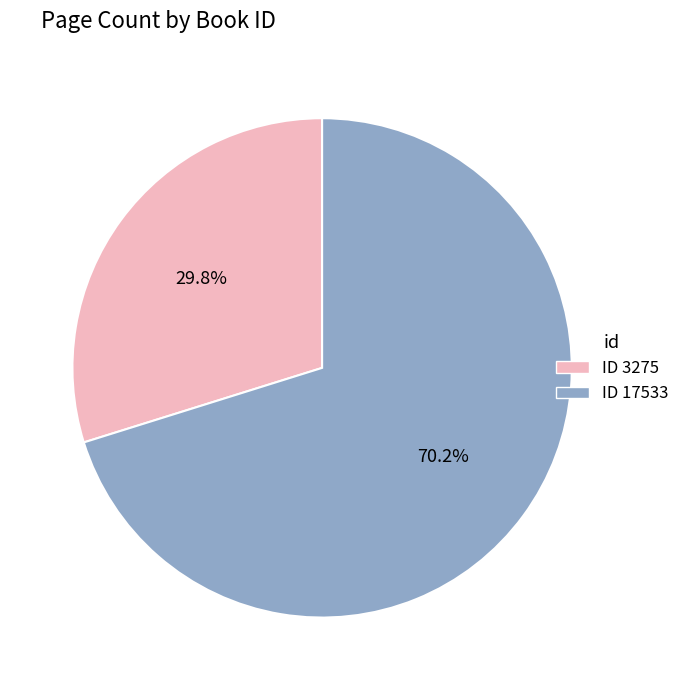

Is there a majority slice in this chart?

Yes